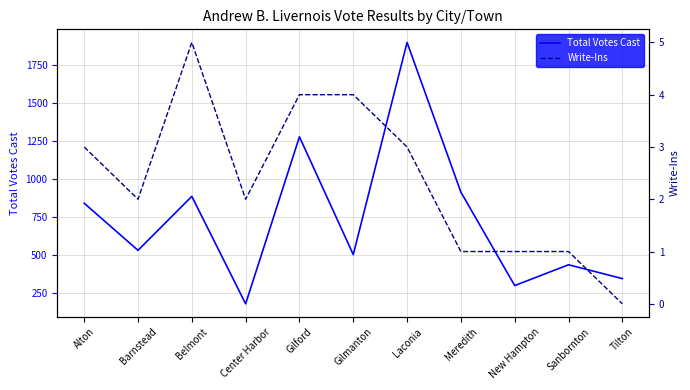

True or false: Total Votes Cast has more than 0 points higher than both neighbors.

True